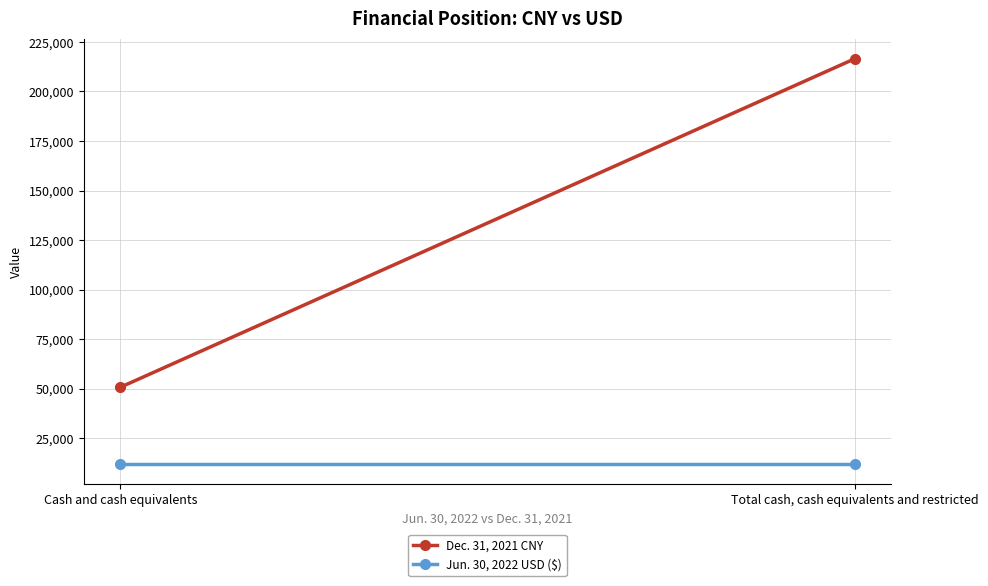

What is the difference between the highest and lowest values at Cash and cash equivalents?

38619